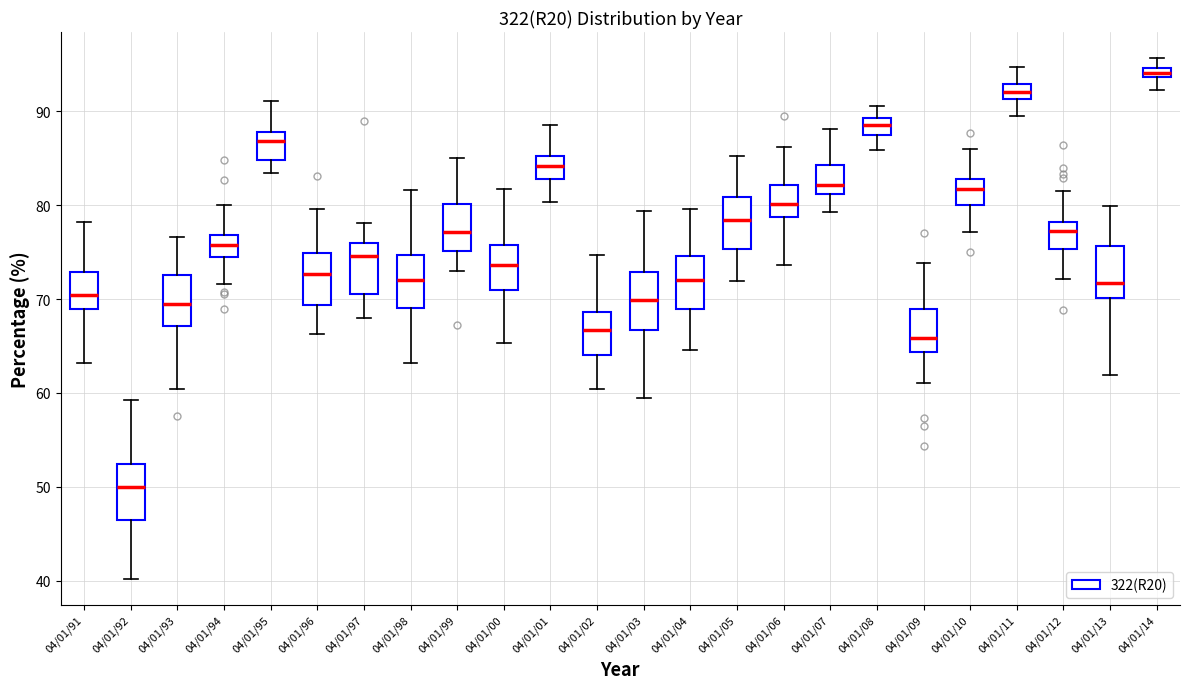

Where is the upper edge of the box for 04/01/92 on the y-axis? The values are not printed on the chart, so give them approximately, as read against the axis.

52